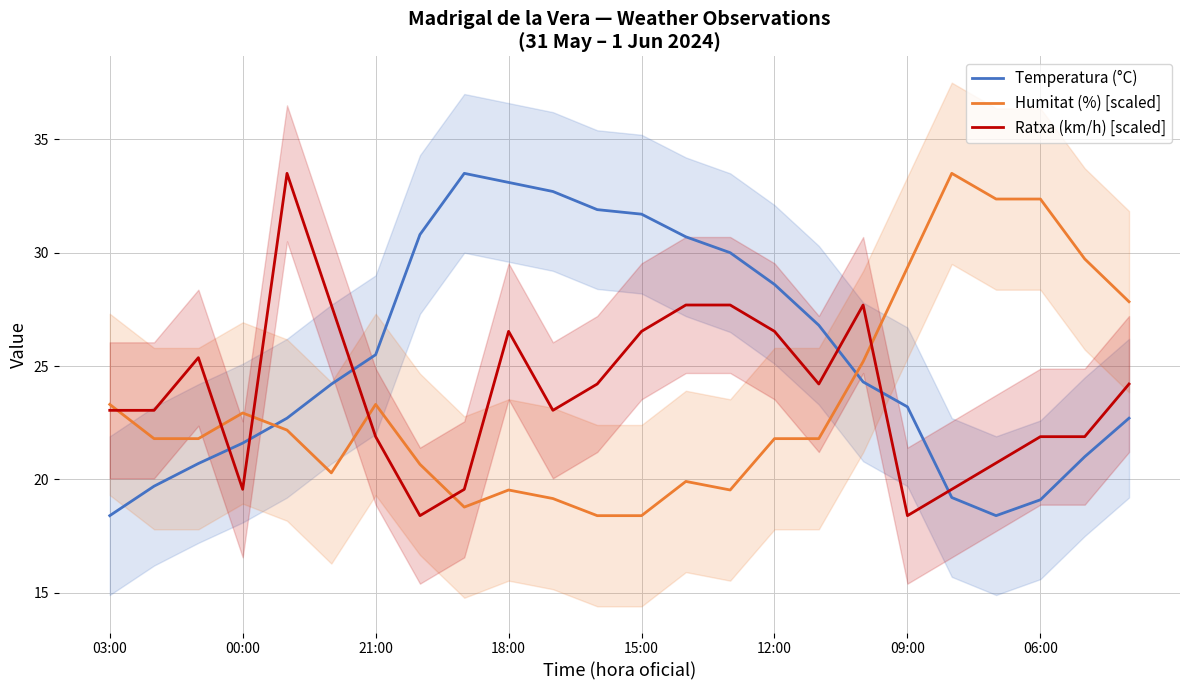

True or false: Humitat (%) [scaled] and Temperatura (°C) intersect in this chart.

True